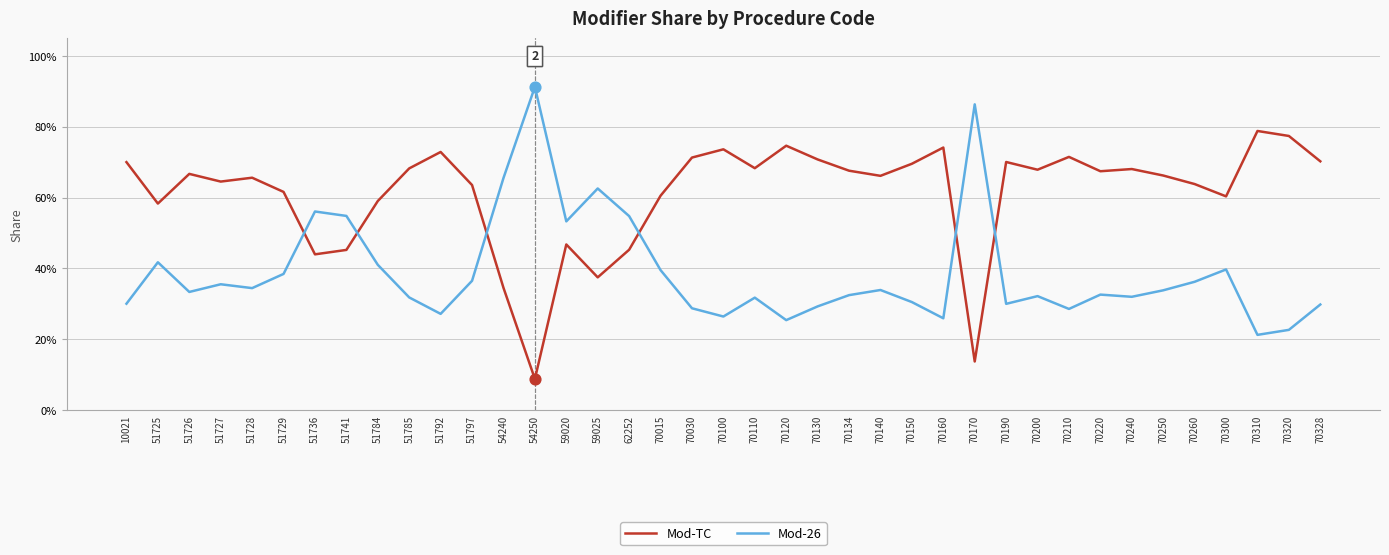

Does the chart have visible grid lines?

Yes